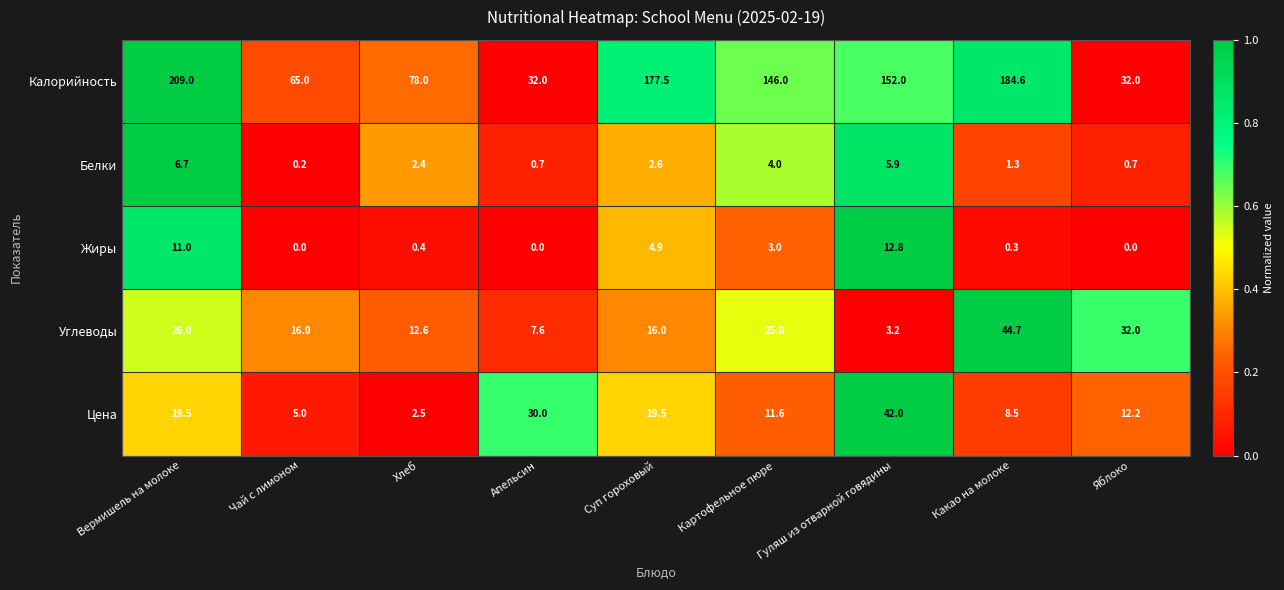

What is the difference between the maximum and minimum values in the Белки series?

6.5